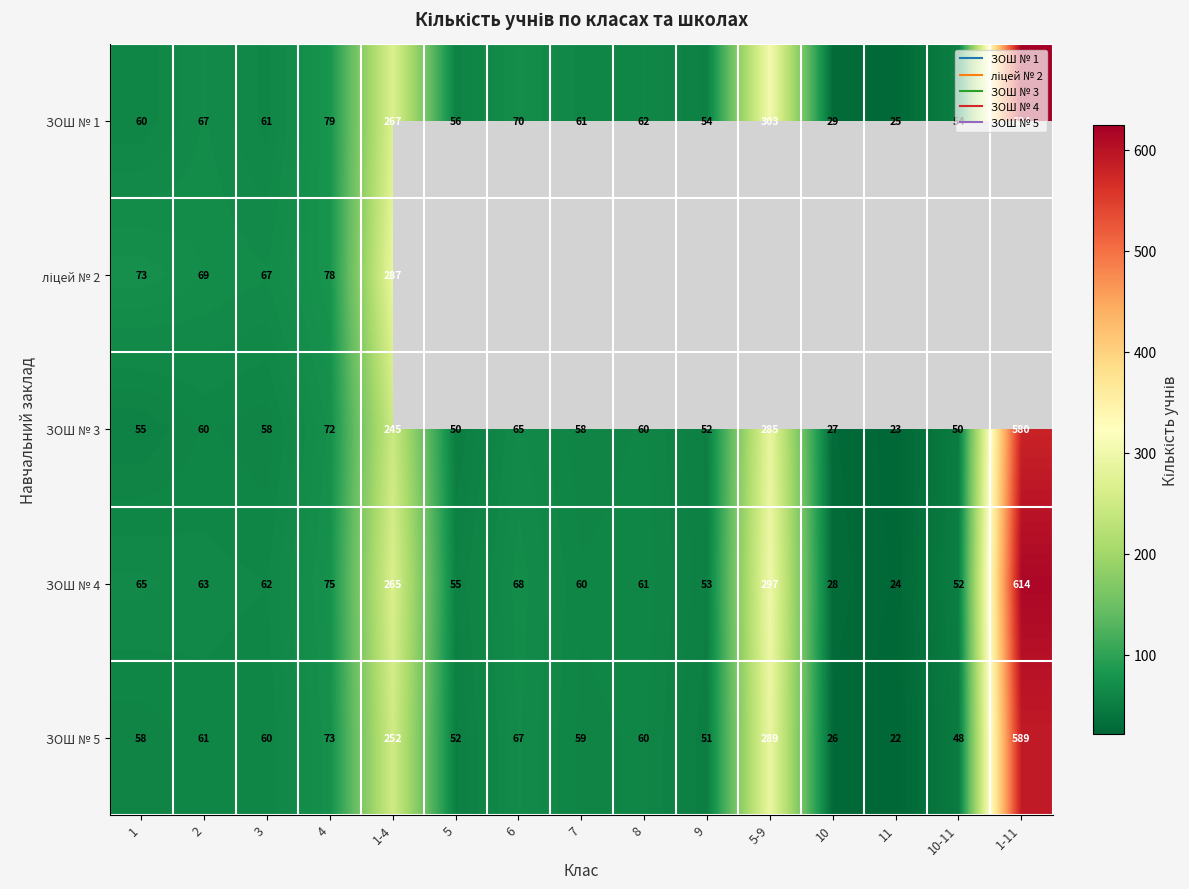

Is the value of ЗОШ № 3 at 6 greater than the value of ЗОШ № 5 at 6?

No